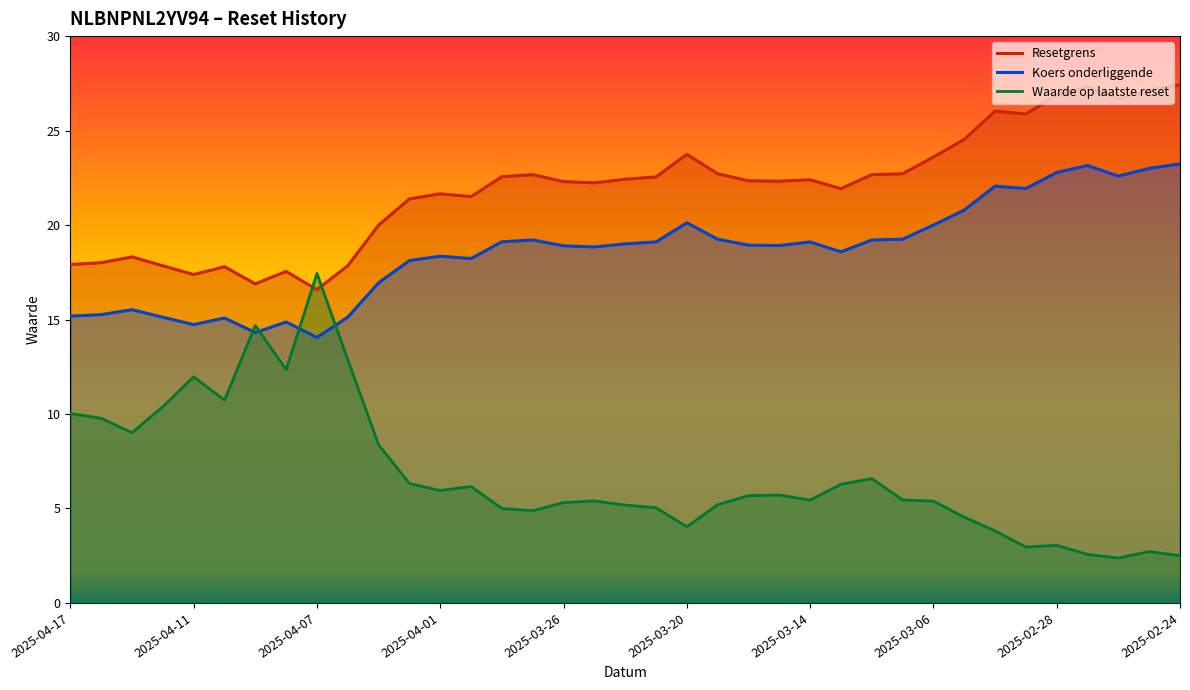

Count the number of categories in the chart.

37